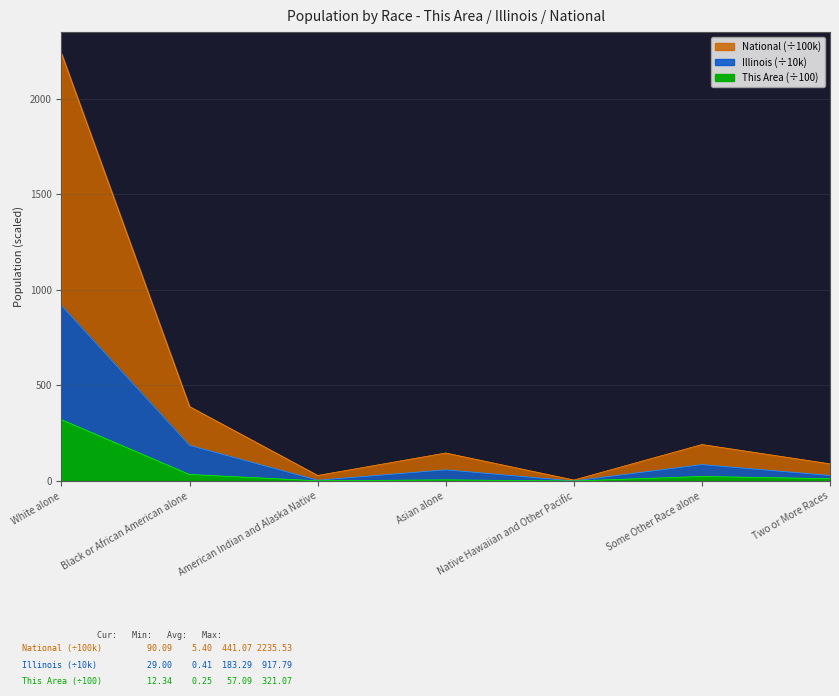

True or false: National and Illinois intersect in this chart.

False